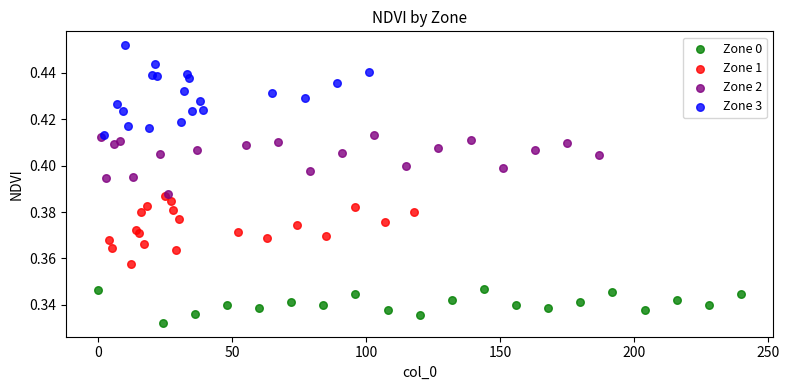

Which series reaches the minimum Y coordinate?

Zone 0